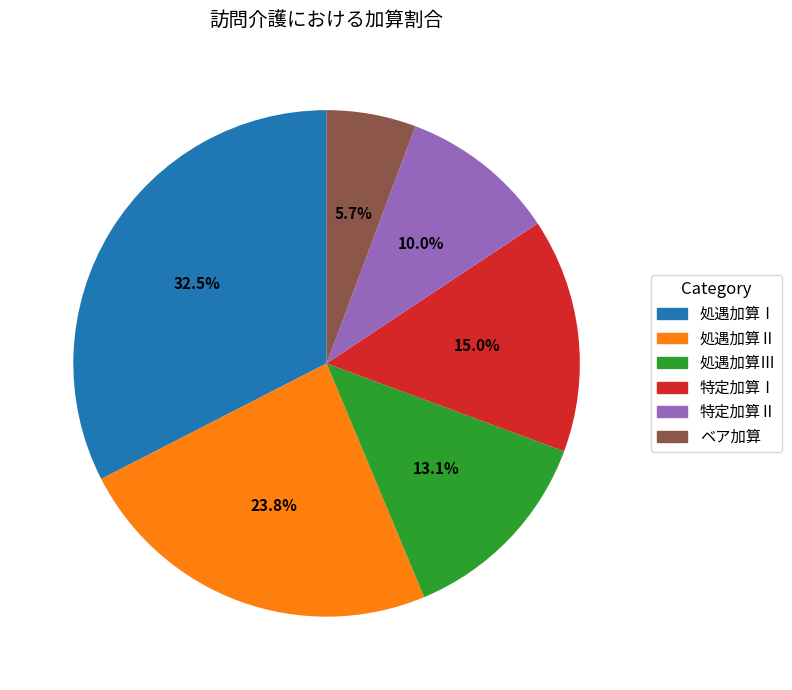

Rank the categories by value from lowest to highest.

ベア加算, 特定加算Ⅱ, 処遇加算Ⅲ, 特定加算Ⅰ, 処遇加算Ⅱ, 処遇加算Ⅰ